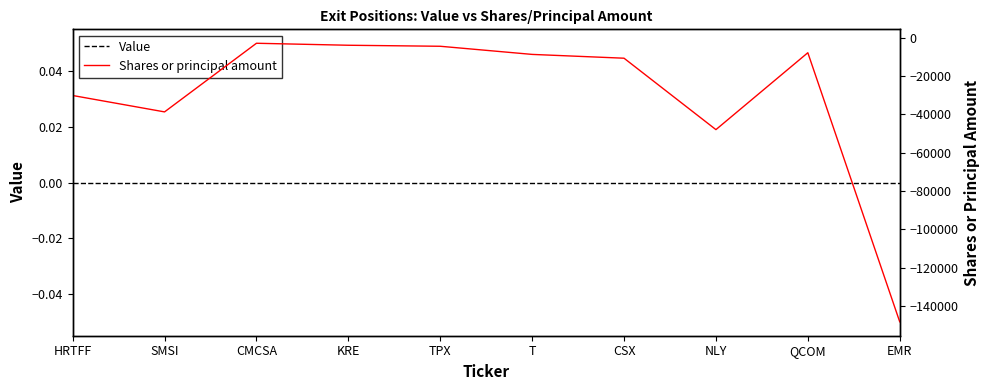

What is the value of the Shares or principal amount point at the 7th from the left?

-10756